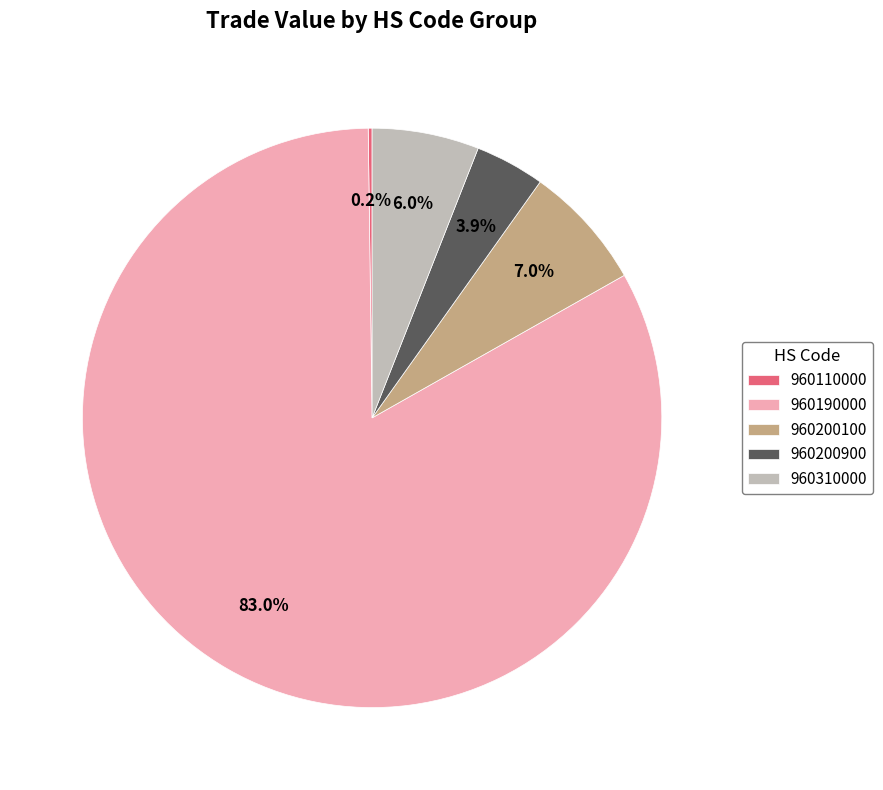

Combined, do 960190000 and 960310000 account for over 50%?

Yes